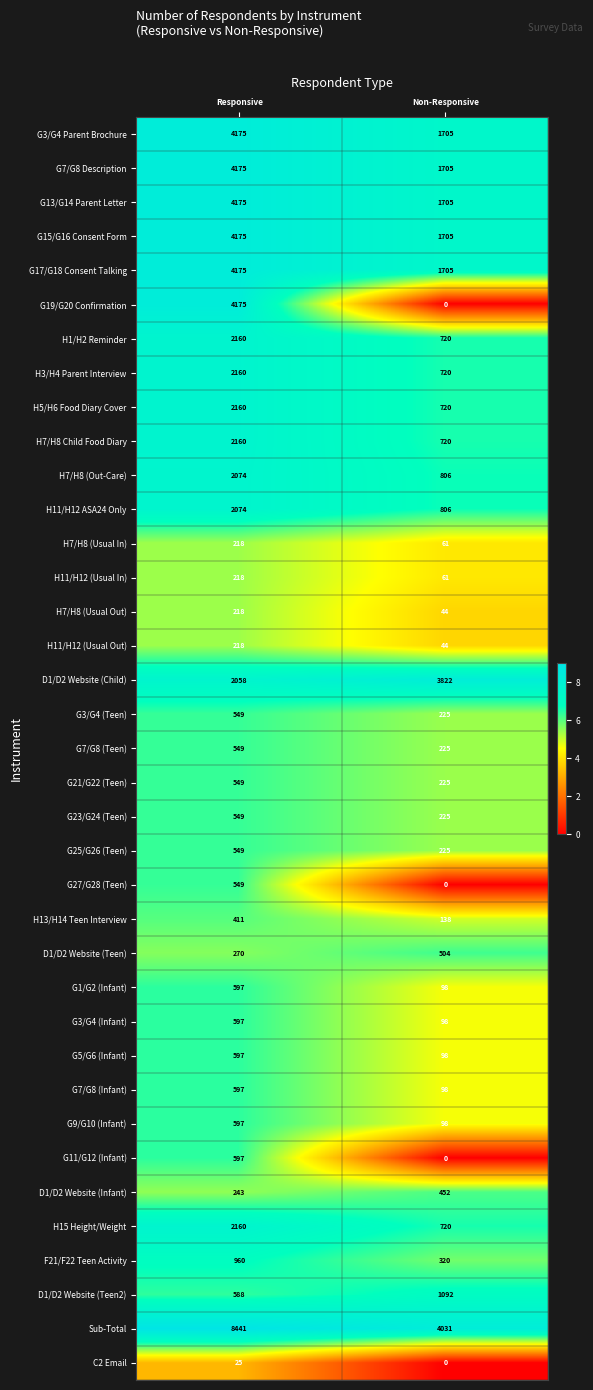

What is the difference between the highest and lowest values at Responsive?

8416